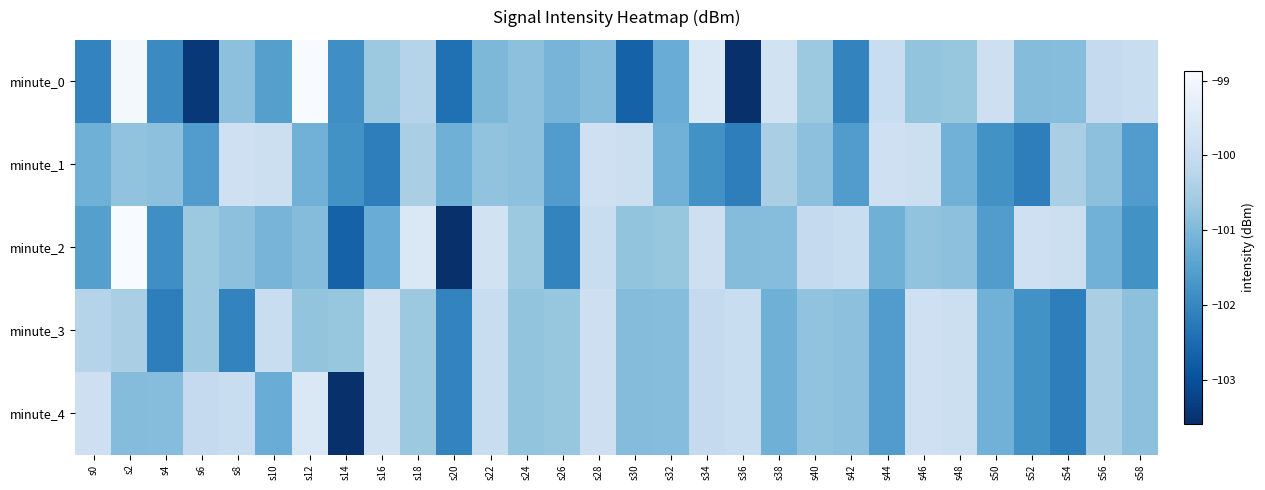

What is the difference between the highest and lowest values at s14?

2.9